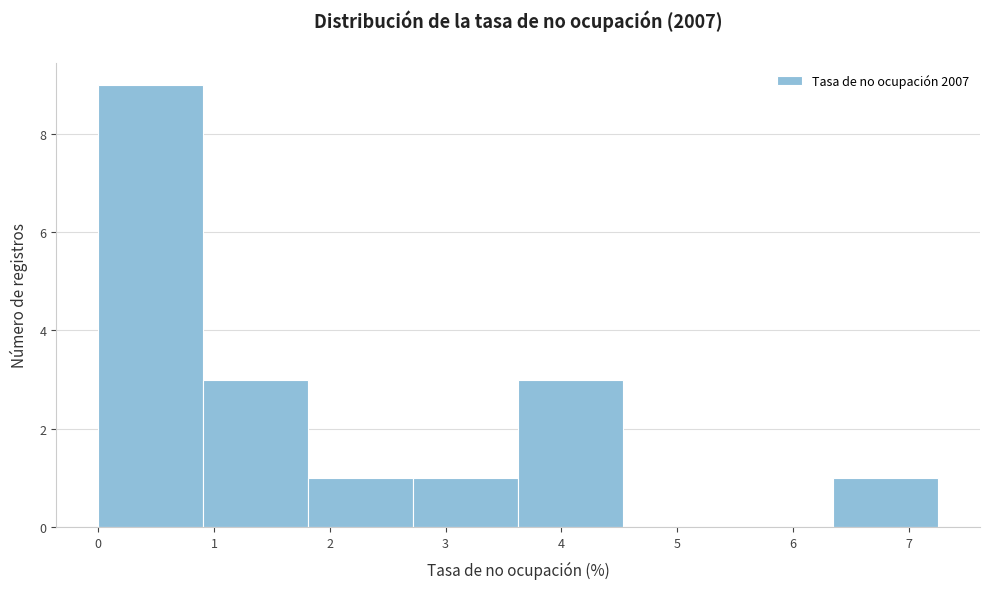

How tall is the bar that spans 1.8 to 2.7 on the x-axis? Neither the bar edges nor the heights are printed on the chart, so give them approximately, as read against the axes.

1